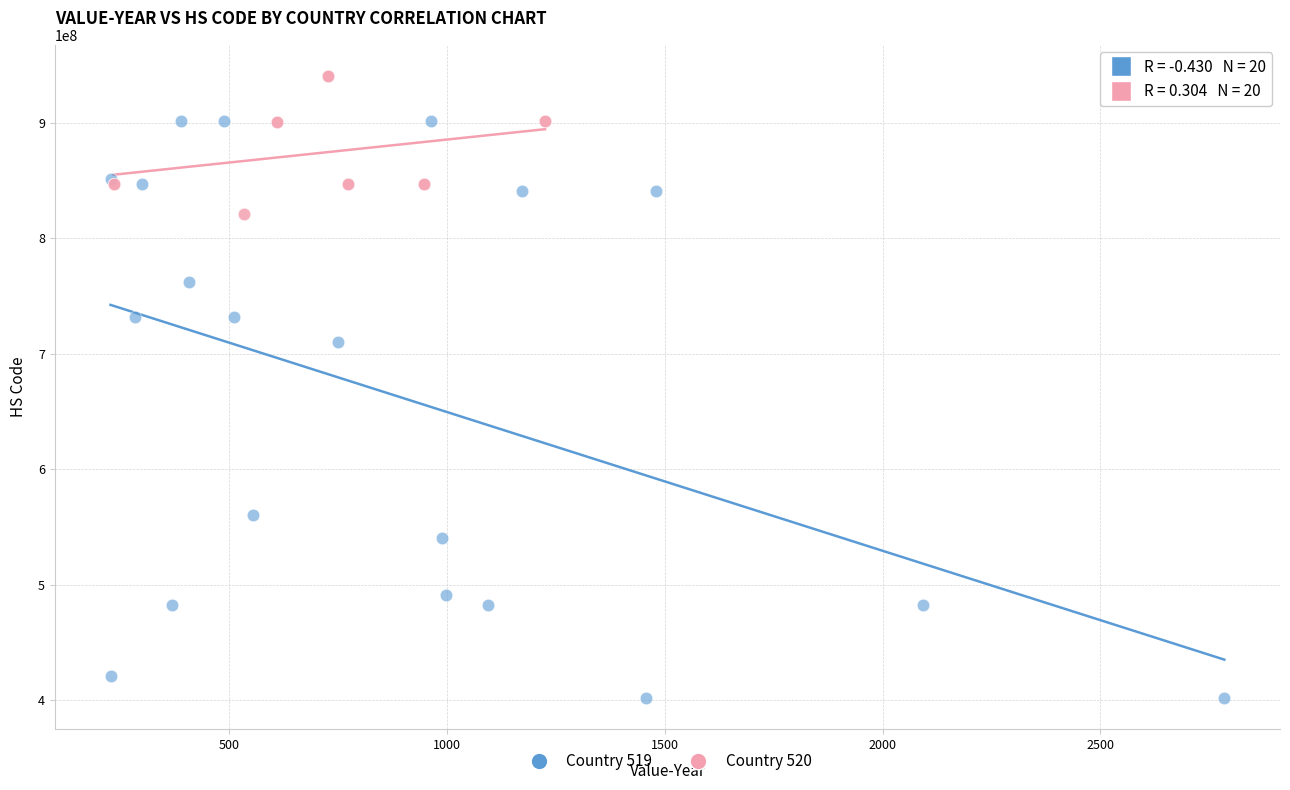

Which series has the widest spread of Y values?

Country 519